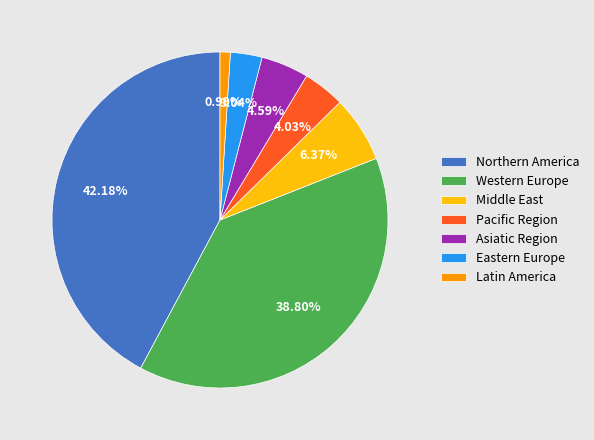

To the nearest percent, what percentage of the pie is Latin America?

1%